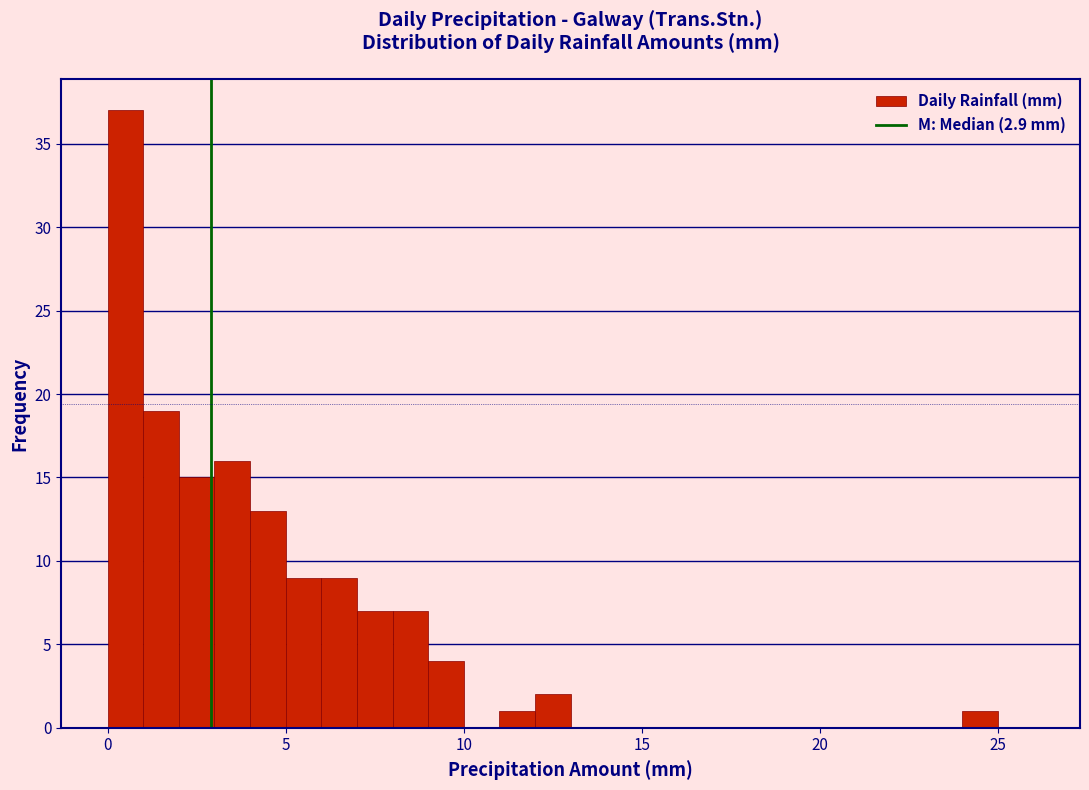

Around what value on the x-axis is the tallest bar? Give the approximate position of its centre, as read against the axis.

0.5